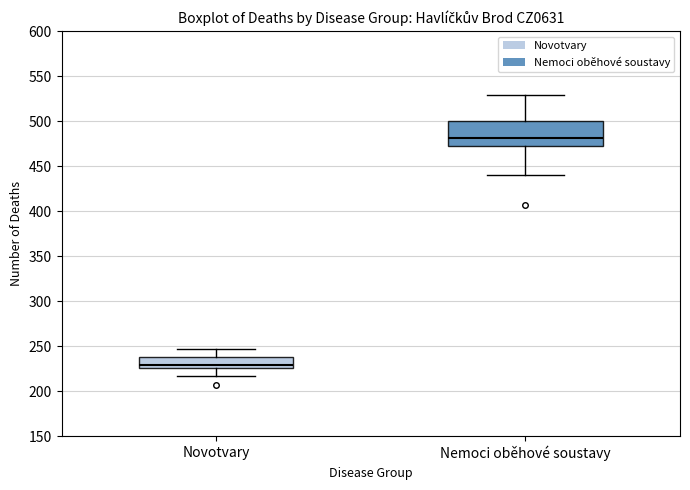

Where does the lower whisker of the box for Novotvary end on the y-axis? The values are not printed on the chart, so give them approximately, as read against the axis.

215